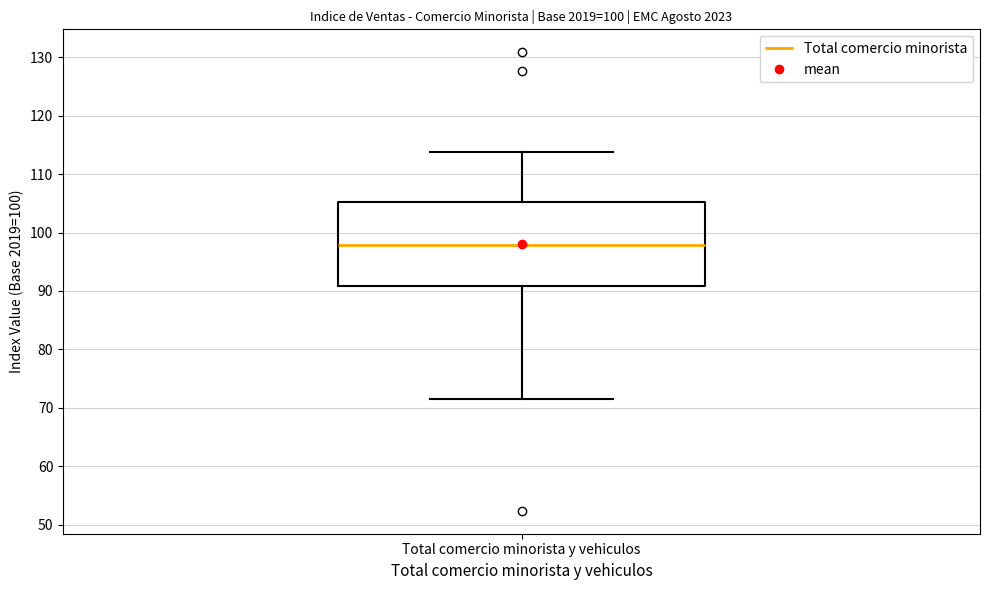

Read this box plot against the y-axis: the position of the median line, the range covered by the box, and the ends of both whiskers. The values are not printed on the chart, so give them approximately, as read against the axis.

median 98, box 91 to 105, whiskers 71 to 114